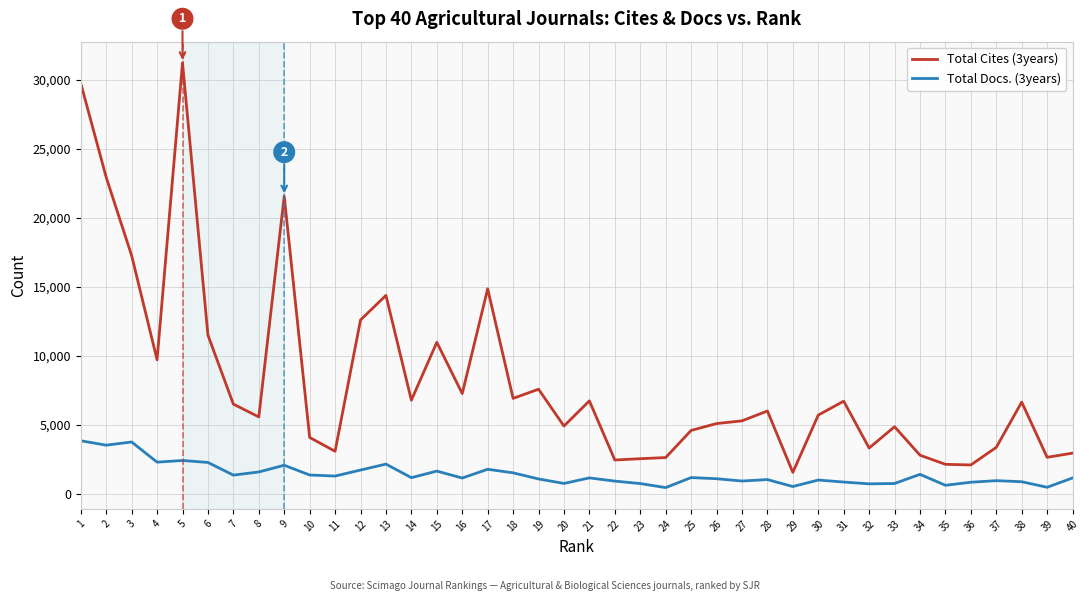

What is the total value across all series at 30?

6681